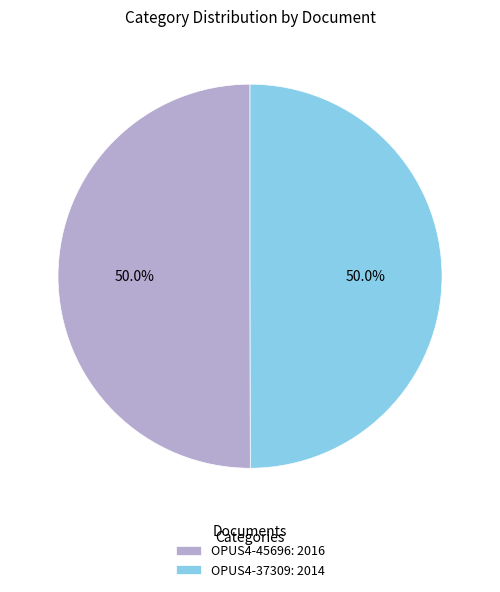

Approximately how many times larger is the value at OPUS4-45696: 2016 compared to OPUS4-37309: 2014?

1.0